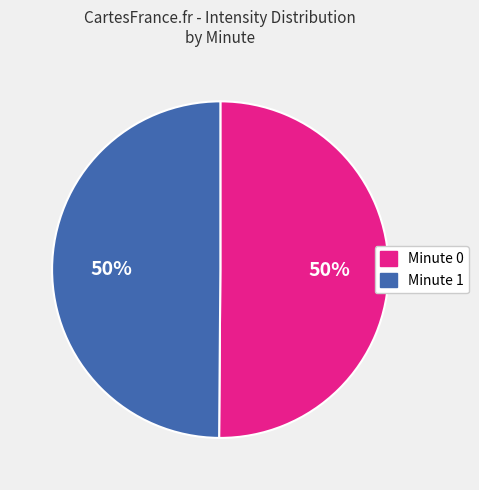

To the nearest percent, what portion does Minute 0 represent?

50%